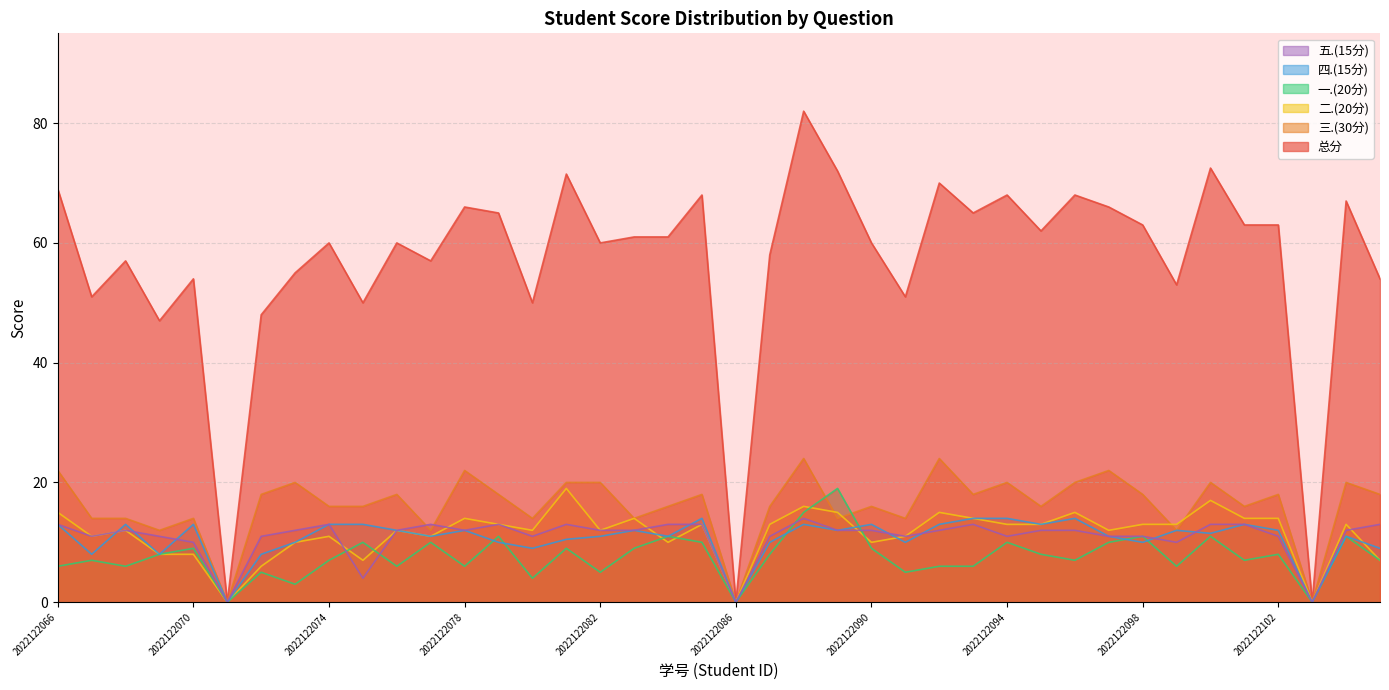

Reading left to right, what are all the values shown in this chart?

总分: 69.0	51.0	57.0	47.0	54.0	0.0	48.0	55.0	60.0	50.0	60.0	57.0	66.0	65.0	50.0	71.5	60.0	61.0	61.0	68.0	0.0	58.0	82.0	72.0	60.0	51.0	70.0	65.0	68.0	62.0	68.0	66.0	63.0	53.0	72.5	63.0	63.0	0.0	67.0	54.0
一.(20分): 6.0	7.0	6.0	8.0	9.0	0.0	5.0	3.0	7.0	10.0	6.0	10.0	6.0	11.0	4.0	9.0	5.0	9.0	11.0	10.0	0.0	8.0	15.0	19.0	9.0	5.0	6.0	6.0	10.0	8.0	7.0	10.0	11.0	6.0	11.0	7.0	8.0	0.0	11.0	7.0
二.(20分): 15.0	11.0	12.0	8.0	8.0	0.0	6.0	10.0	11.0	7.0	12.0	11.0	14.0	13.0	12.0	19.0	12.0	14.0	10.0	13.0	0.0	13.0	16.0	15.0	10.0	11.0	15.0	14.0	13.0	13.0	15.0	12.0	13.0	13.0	17.0	14.0	14.0	0.0	13.0	7.0
三.(30分): 22.0	14.0	14.0	12.0	14.0	0.0	18.0	20.0	16.0	16.0	18.0	12.0	22.0	18.0	14.0	20.0	20.0	14.0	16.0	18.0	0.0	16.0	24.0	14.0	16.0	14.0	24.0	18.0	20.0	16.0	20.0	22.0	18.0	12.0	20.0	16.0	18.0	0.0	20.0	18.0
四.(15分): 13.0	8.0	13.0	8.0	13.0	0.0	8.0	10.0	13.0	13.0	12.0	11.0	12.0	10.0	9.0	10.5	11.0	12.0	11.0	14.0	0.0	10.0	13.0	12.0	13.0	10.0	13.0	14.0	14.0	13.0	14.0	11.0	10.0	12.0	11.5	13.0	12.0	0.0	11.0	9.0
五.(15分): 13.0	11.0	12.0	11.0	10.0	0.0	11.0	12.0	13.0	4.0	12.0	13.0	12.0	13.0	11.0	13.0	12.0	12.0	13.0	13.0	0.0	11.0	14.0	12.0	12.0	11.0	12.0	13.0	11.0	12.0	12.0	11.0	11.0	10.0	13.0	13.0	11.0	0.0	12.0	13.0